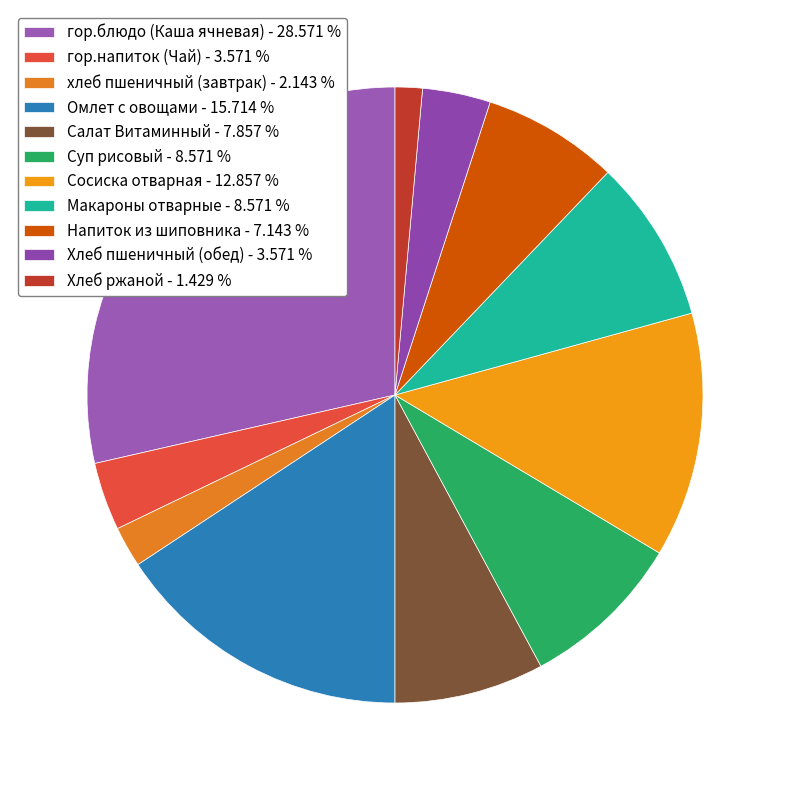

What is the ratio of the value at хлеб пшеничный (завтрак) to the value at Хлеб ржаной?

1.5